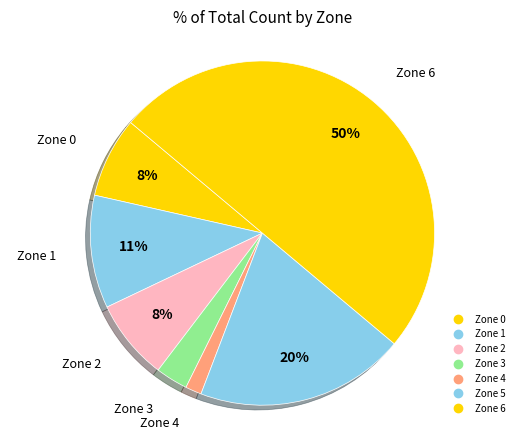

Is there a majority slice in this chart?

No